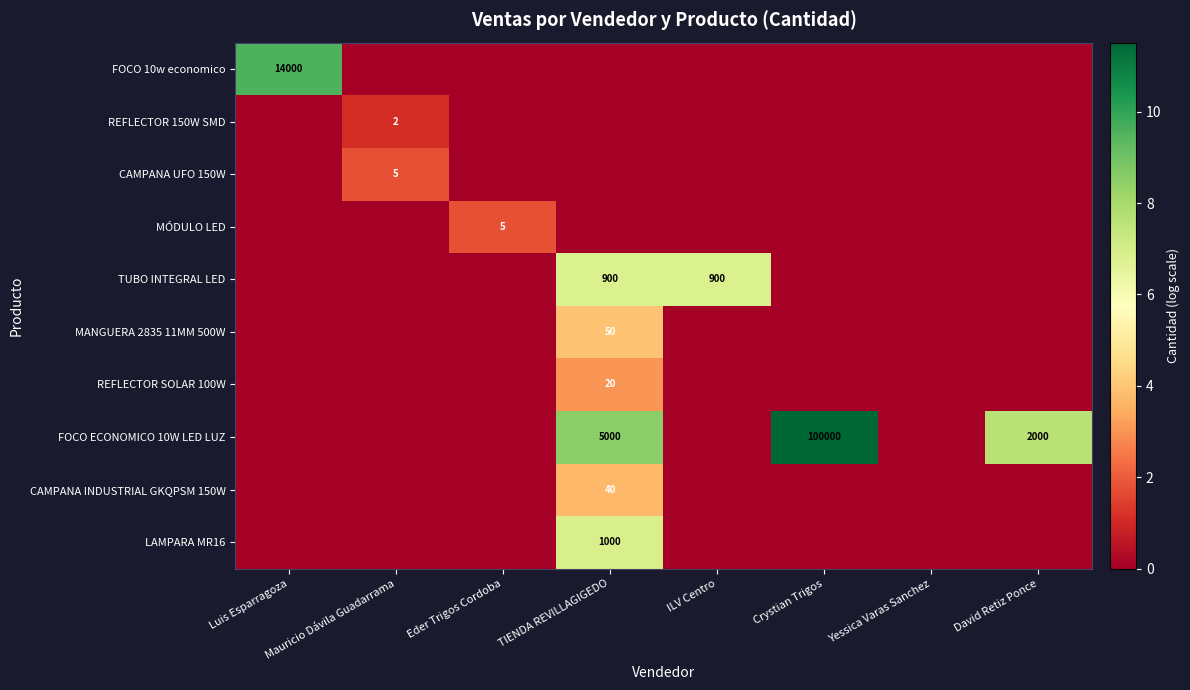

What is the total value across all series at ILV Centro?

6.8